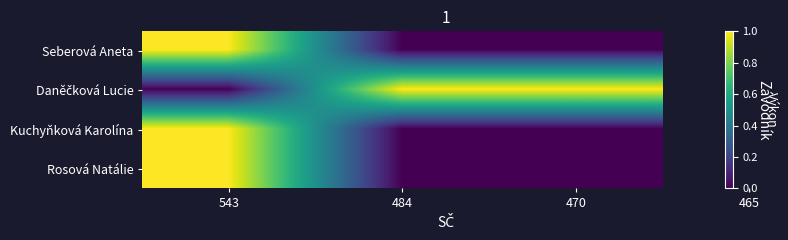

What is the difference between the highest and lowest values at 543?

1